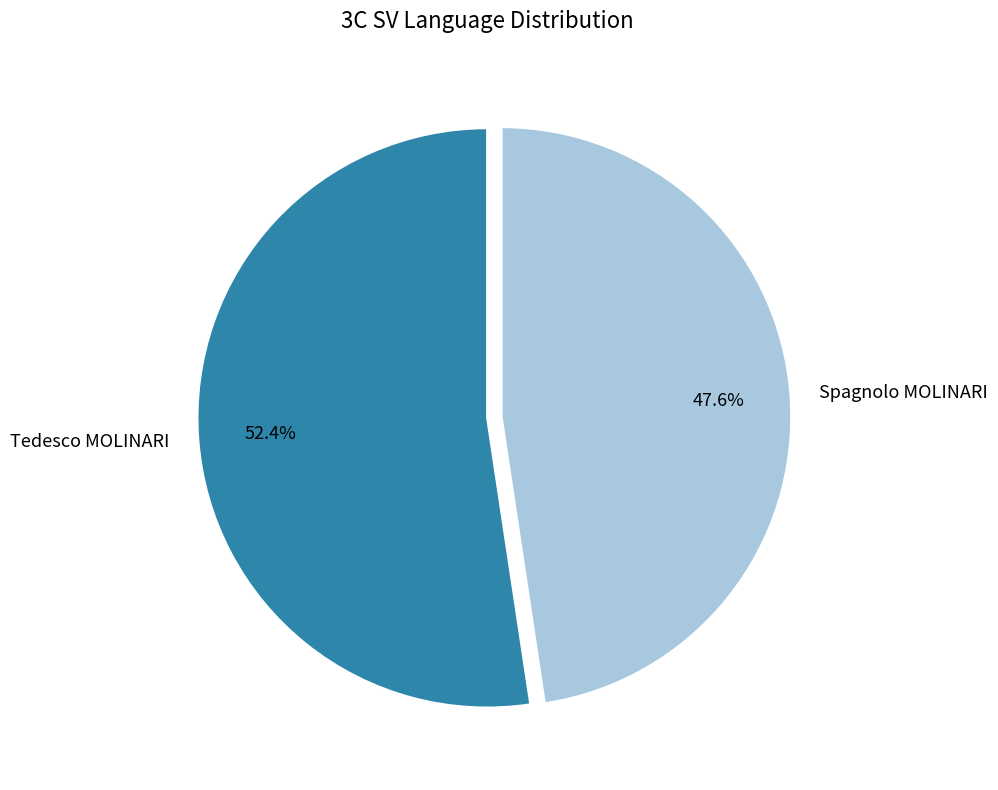

What is the ratio of the value at Spagnolo MOLINARI to the value at Tedesco MOLINARI?

0.9